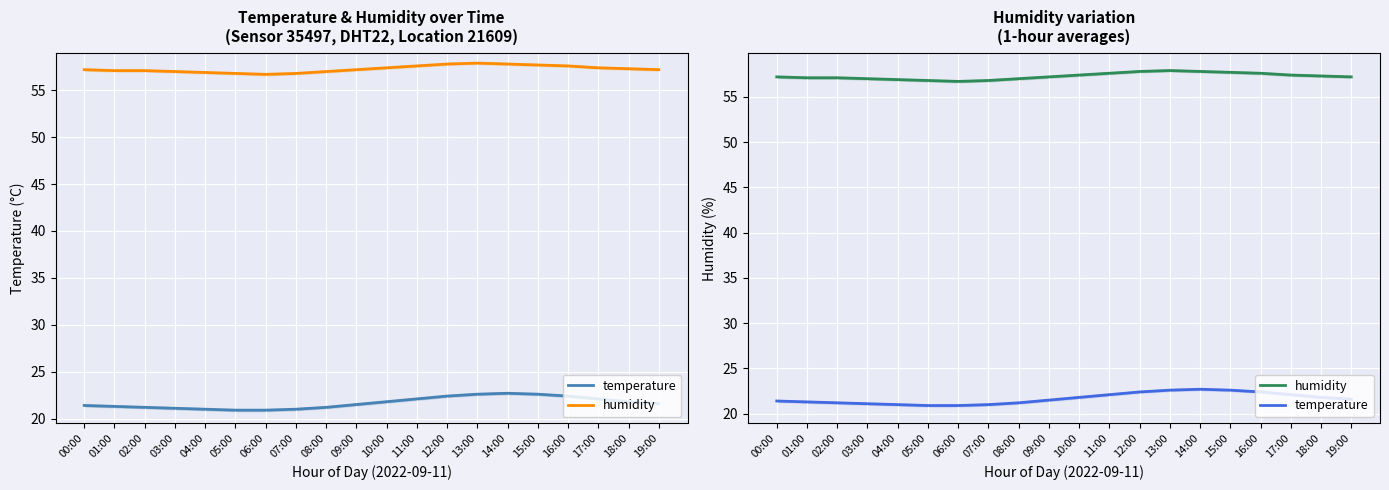

Which category has the highest value in the temperature series?

14:00